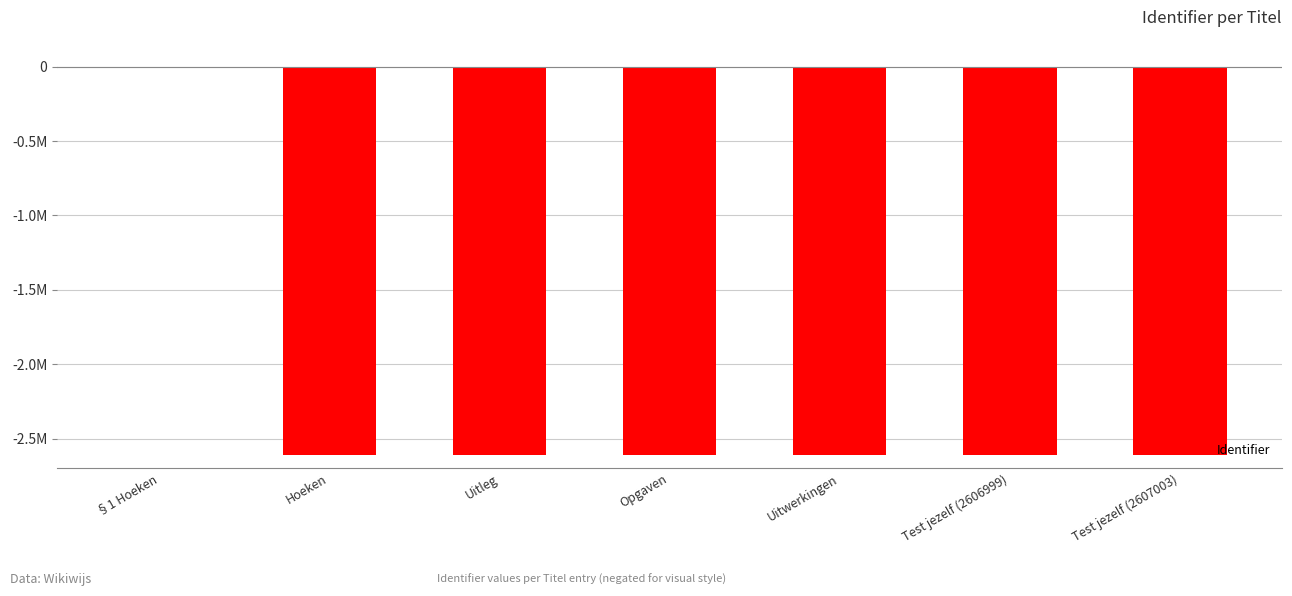

Rank the categories by value from lowest to highest.

Test jezelf (2607003), Test jezelf (2606999), Uitwerkingen, Opgaven, Uitleg, Hoeken, §1 Hoeken